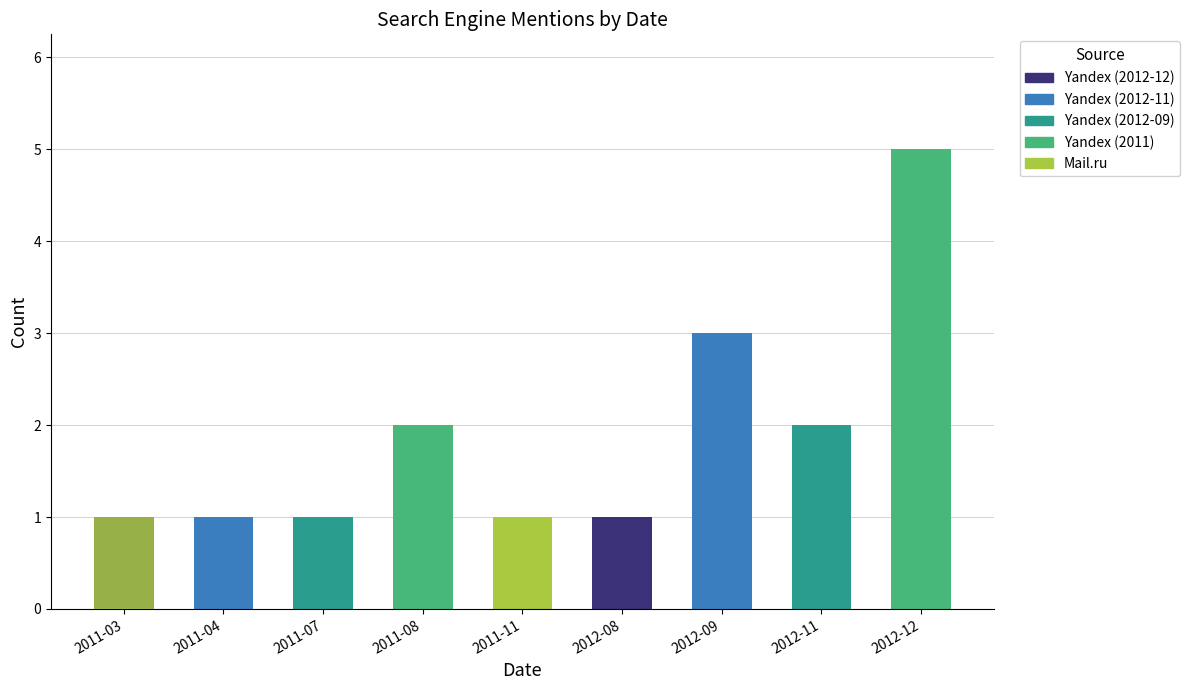

What is the label of the 9th bar from the left?

2012-12